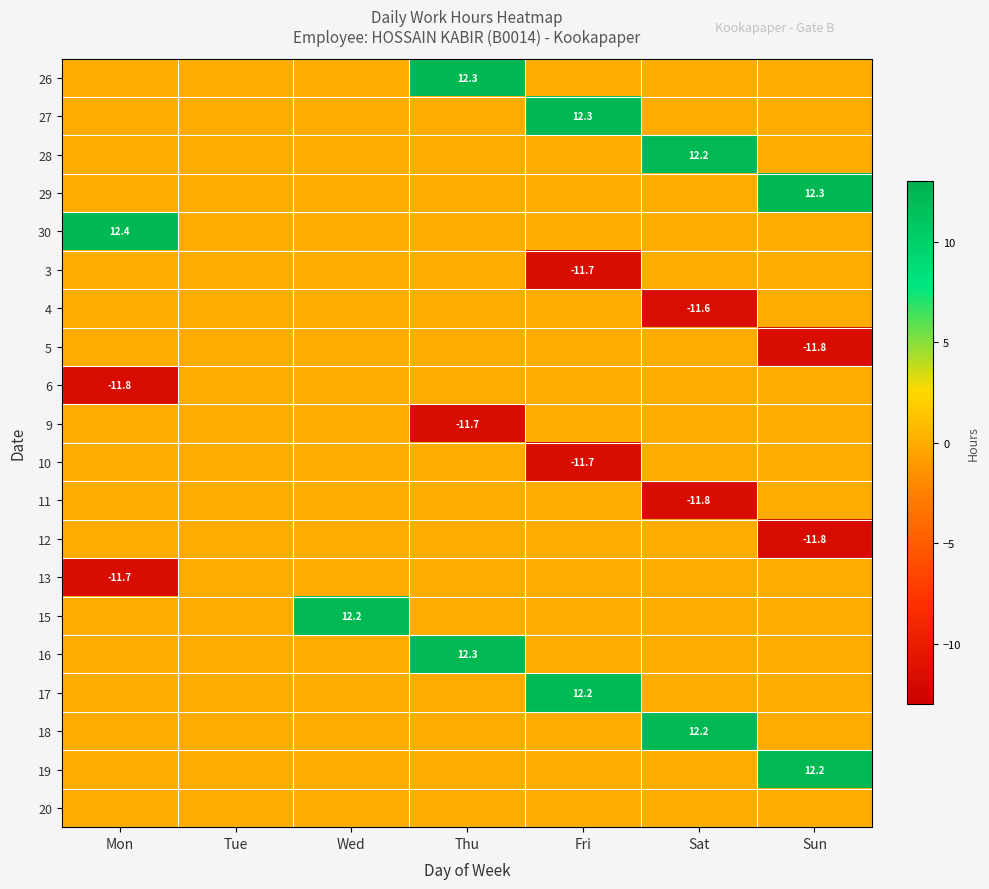

The 13 series shows 4.5 at Tue. True or false?

False